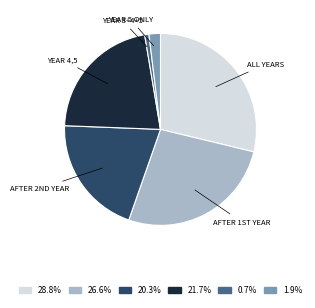

How many segments does this pie chart have?

6